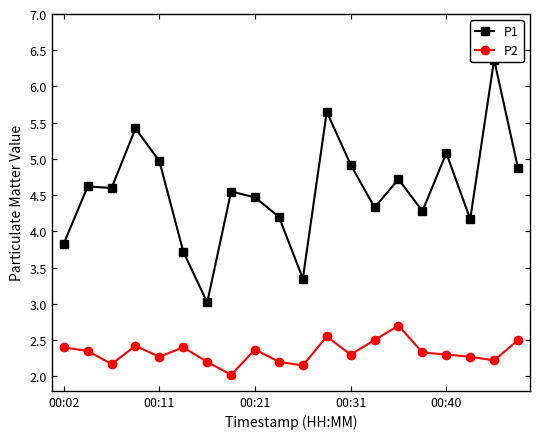

What is the sum of the P2 values at 17 and 5?

4.7